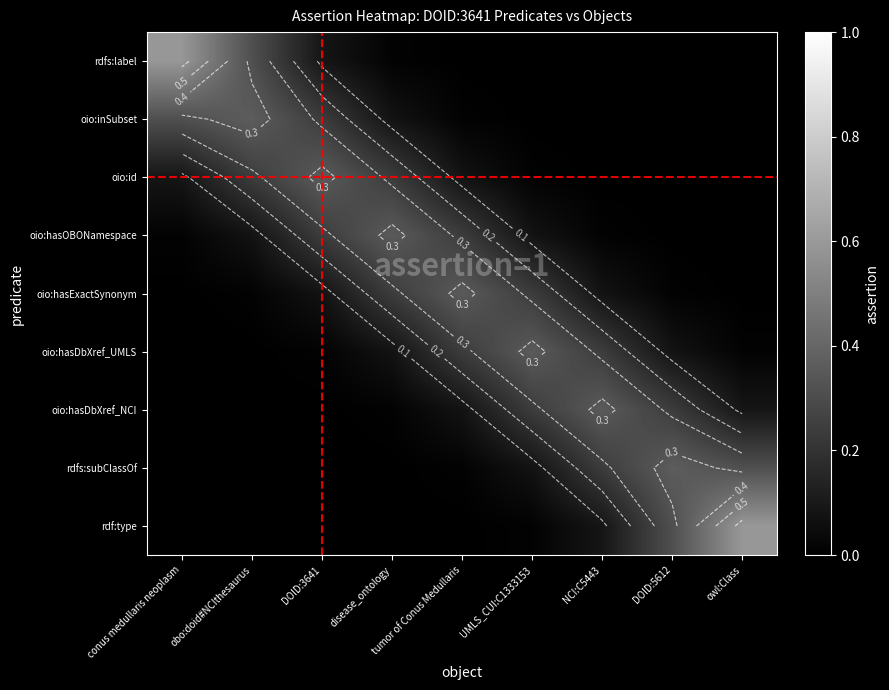

What is the difference between the maximum and minimum values in the rdfs:label series?

0.6